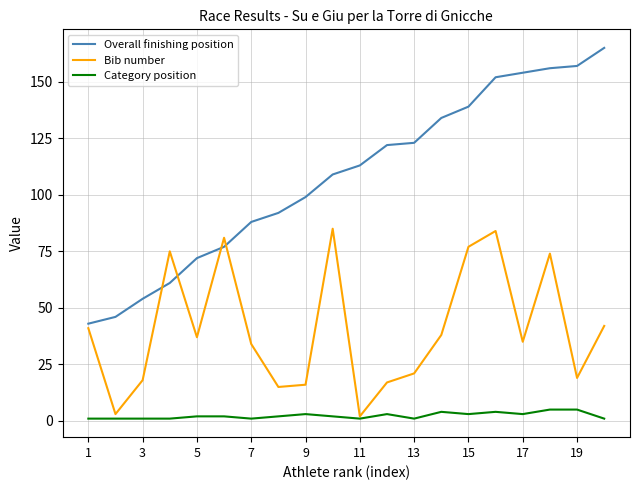

What is the greatest value displayed?

165